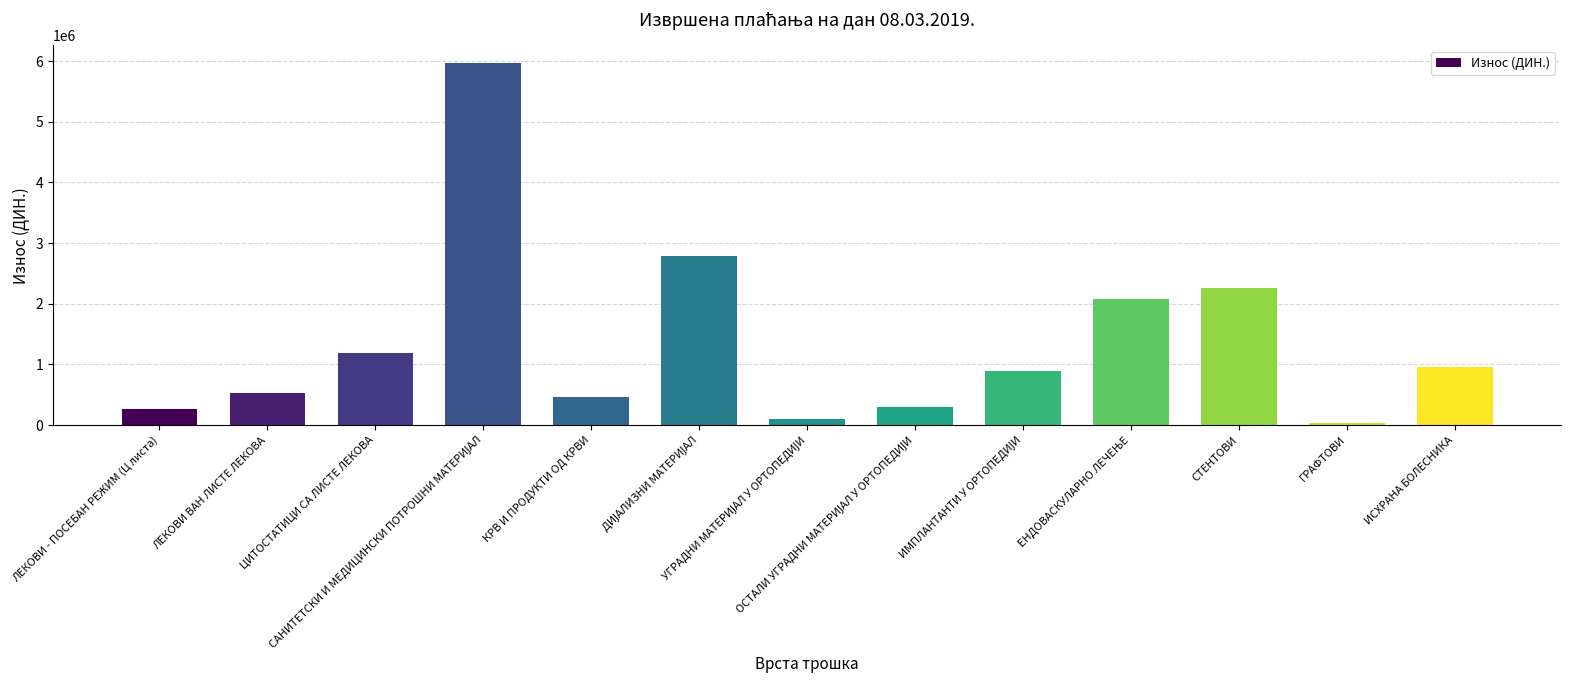

What is the greatest value displayed?

5962486.6